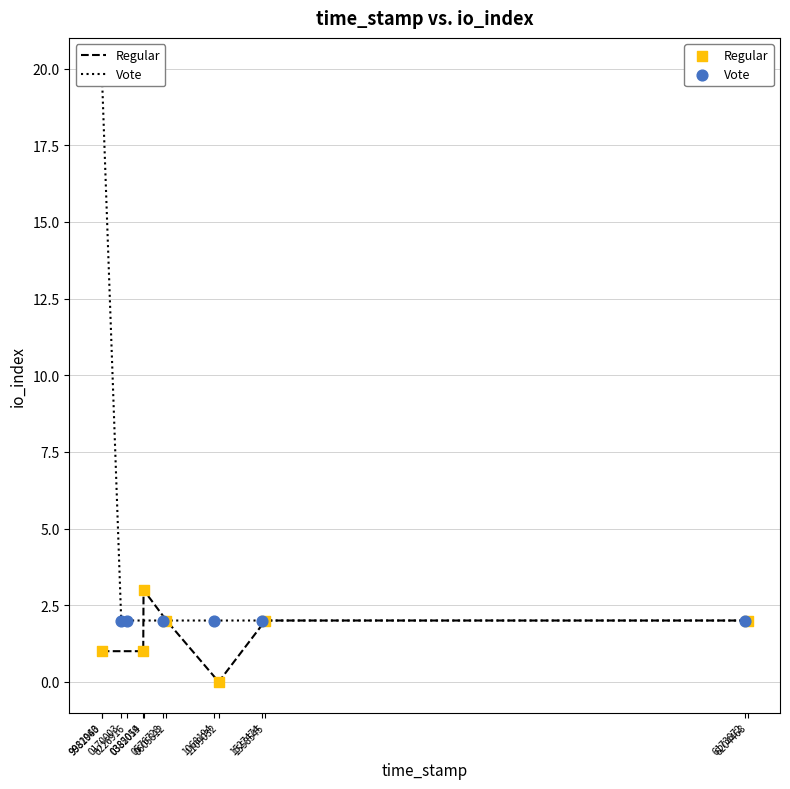

Which series reaches the maximum Y coordinate?

Vote